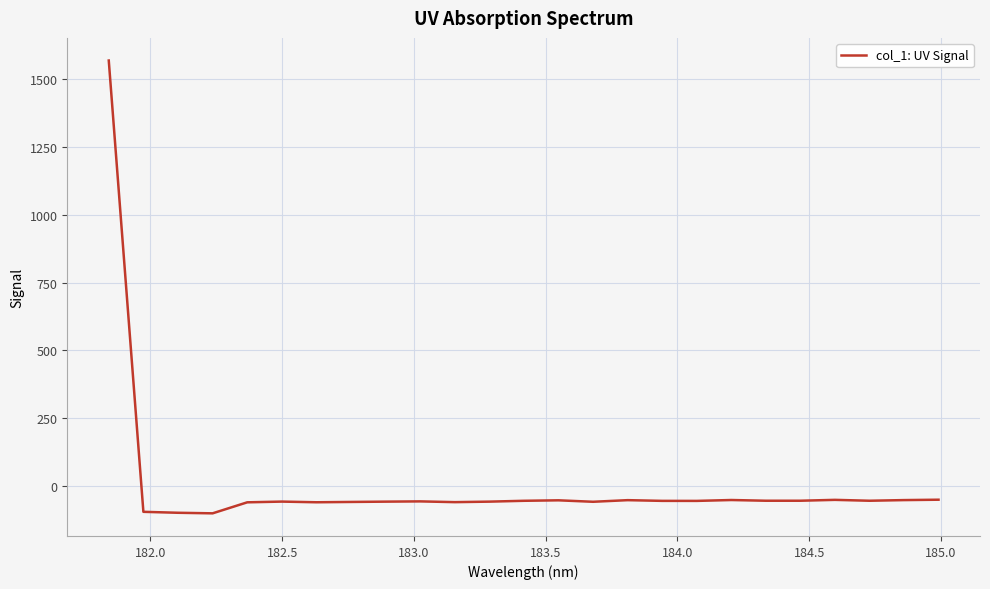

What is the difference between the maximum and minimum values?

1670.0